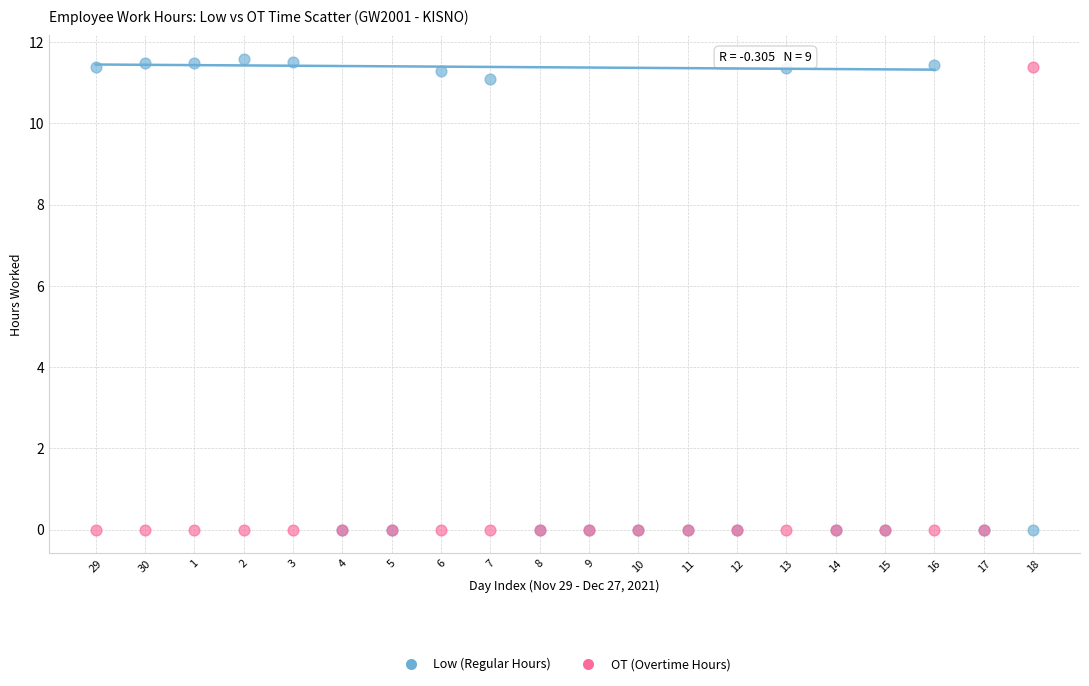

What are all the series names shown in the legend?

Low (Regular Hours), OT (Overtime Hours)